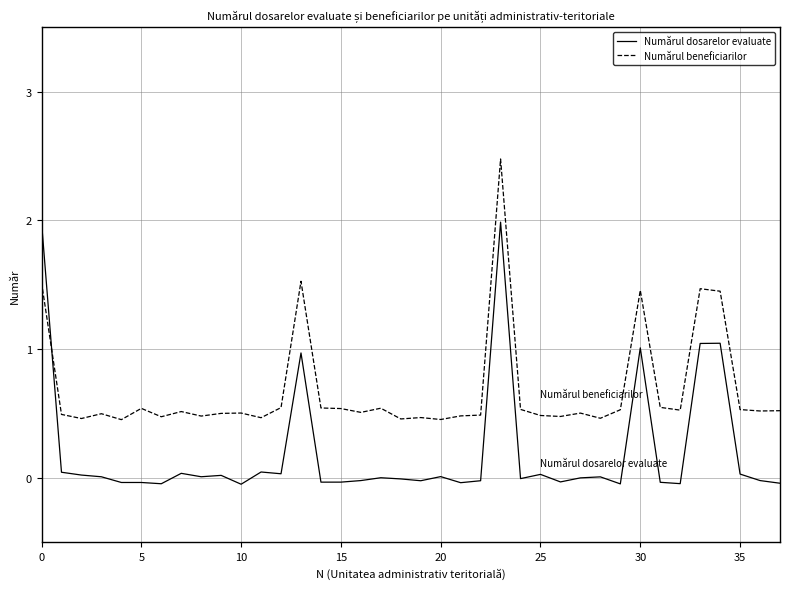

What is the difference between the maximum and minimum values in the Numărul dosarelor evaluate series?

2.0